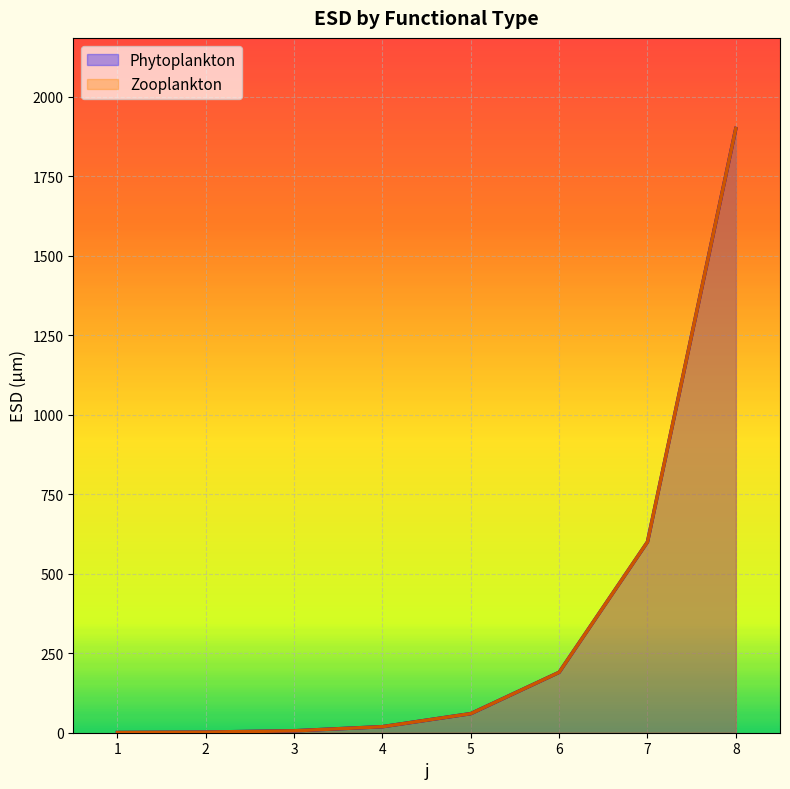

At 5, list the series in order from smallest to largest.

Phytoplankton, Zooplankton